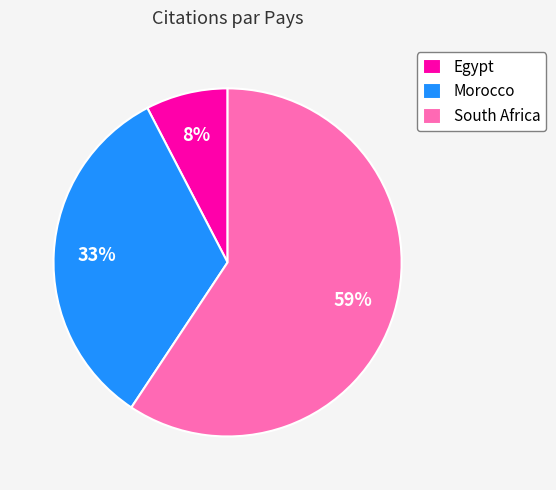

Rank the categories by value from highest to lowest.

South Africa, Morocco, Egypt